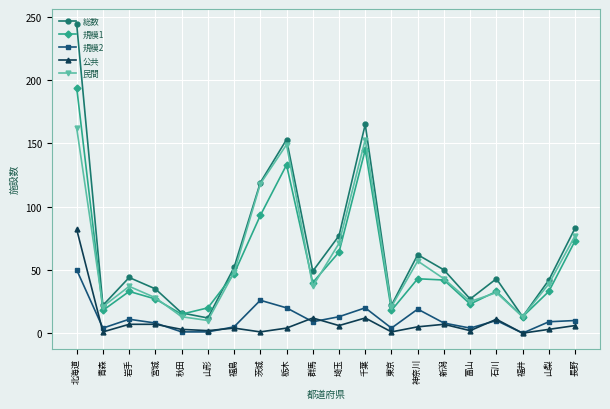

Read the 公共 value at 山形.

2